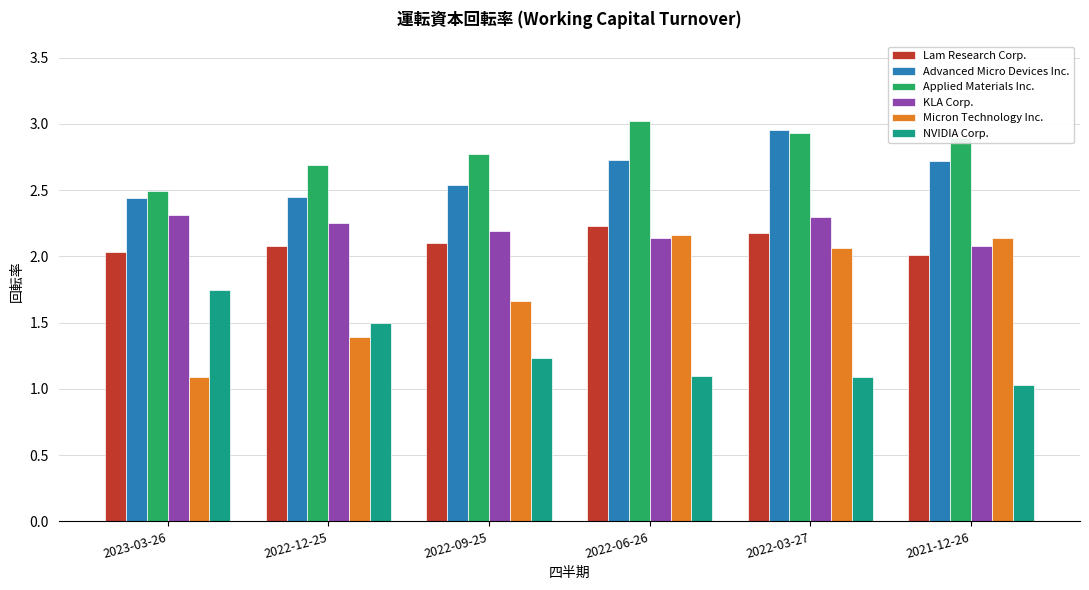

At 2021-12-26, list the series in order from largest to smallest.

Applied Materials Inc., Advanced Micro Devices Inc., Micron Technology Inc., KLA Corp., Lam Research Corp., NVIDIA Corp.